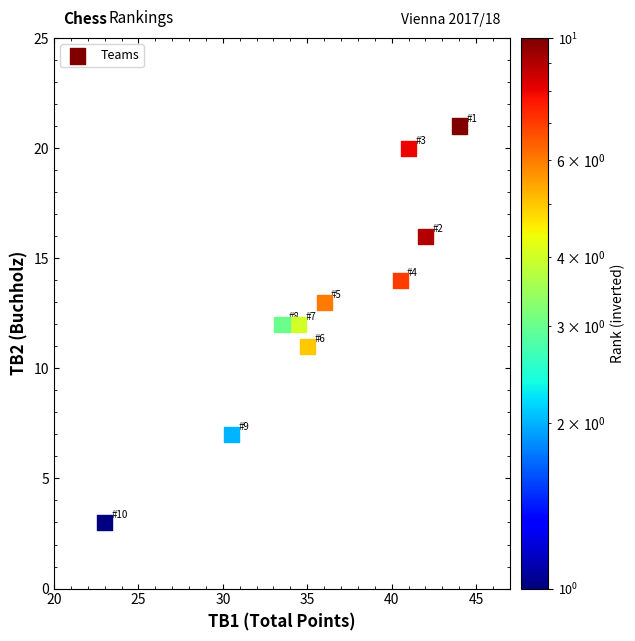

What is the range of Y values (max minus min)?

18